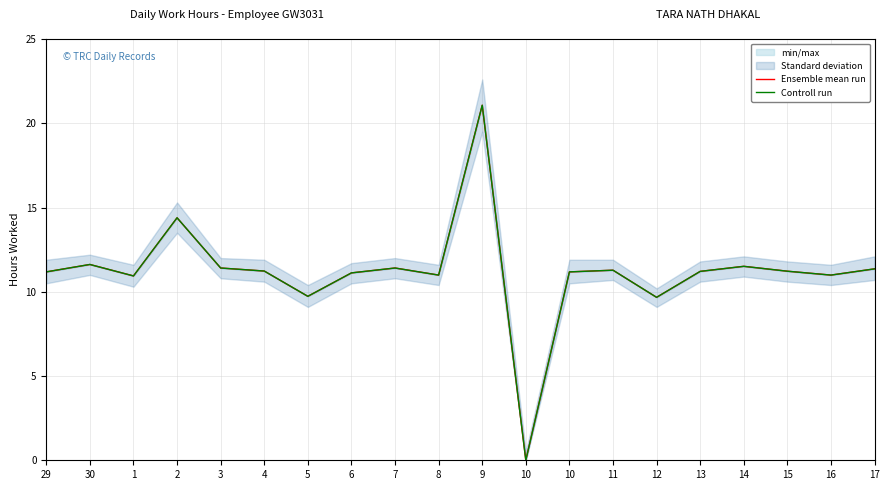

True or false: Ensemble mean run has a value of -10.4 at 10.

False